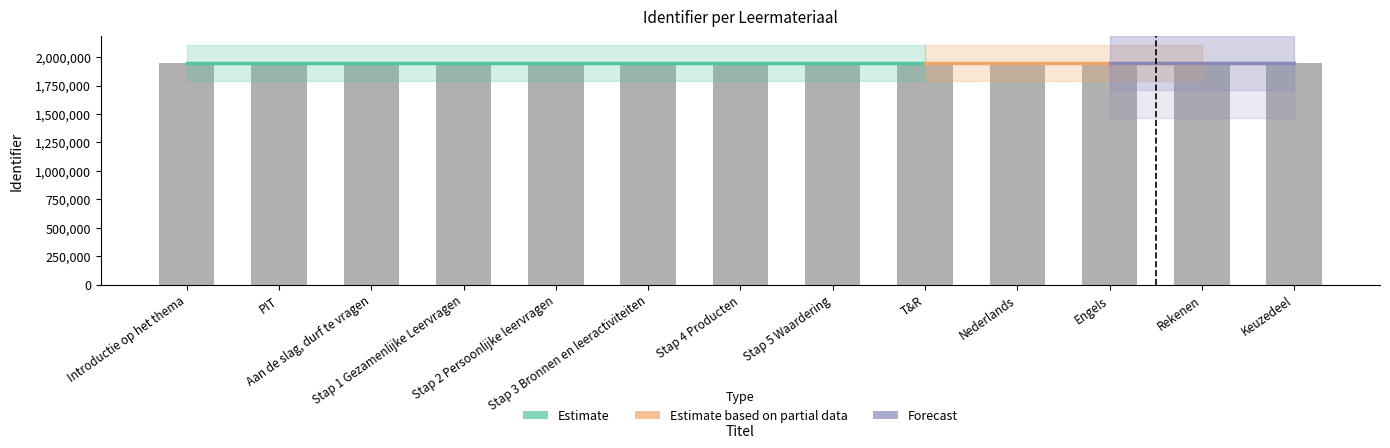

List the labels in order of value, largest first.

Keuzedeel, Rekenen, Engels, Nederlands, T&R, Stap 5 Waardering, Stap 4 Producten, Stap 3 Bronnen en leeractiviteiten, Stap 2 Persoonlijke leervragen, Stap 1 Gezamenlijke Leervragen, Aan de slag, durf te vragen, PIT, Introductie op het thema